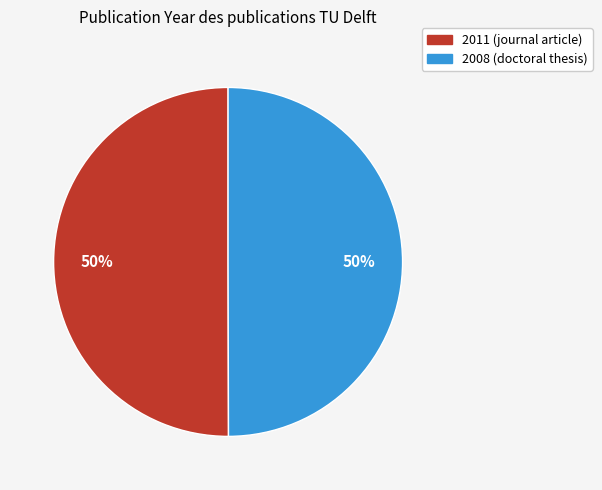

What percentage is the 2008 slice, to the nearest percent?

50%